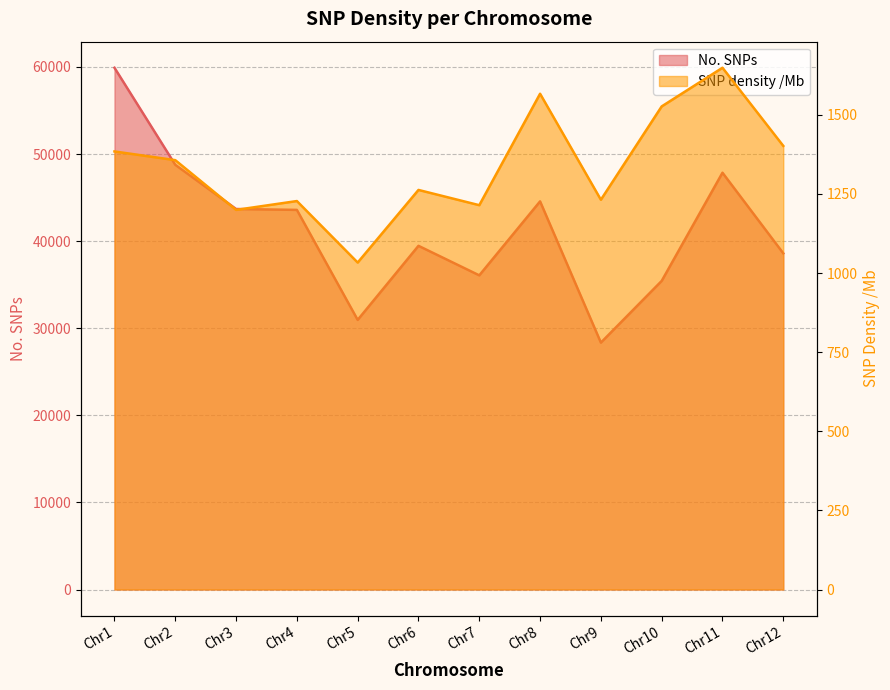

Reading right to left, extract all data points from this chart.

No. SNPs: Chr12=38599.0	Chr11=47854.0	Chr10=35432.0	Chr9=28347.0	Chr8=44565.0	Chr7=36071.0	Chr6=39461.0	Chr5=30956.0	Chr4=43586.0	Chr3=43689.0	Chr2=48765.0	Chr1=59906.0
SNP density /Mb: Chr12=1402.0	Chr11=1648.9	Chr10=1526.8	Chr9=1231.8	Chr8=1566.8	Chr7=1214.6	Chr6=1262.8	Chr5=1033.3	Chr4=1227.7	Chr3=1199.8	Chr2=1357.0	Chr1=1384.4